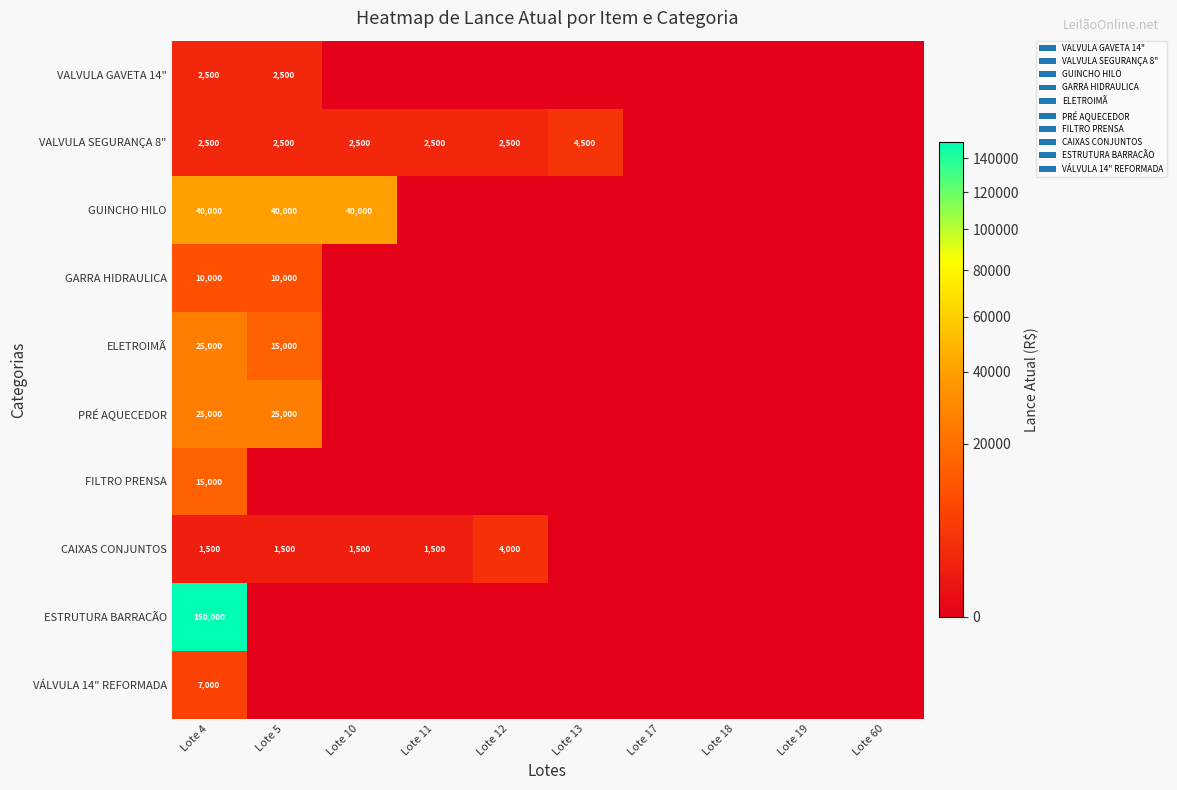

What is the greatest value displayed?

150000